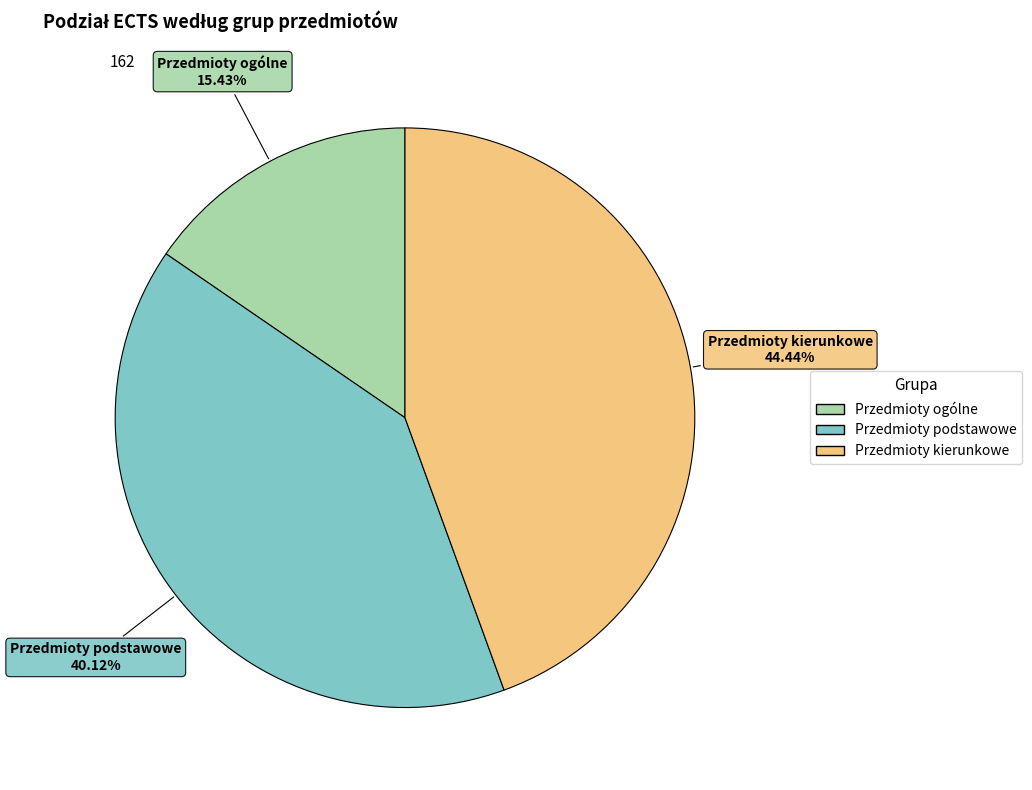

True or false: Przedmioty kierunkowe accounts for 55% of the total.

False